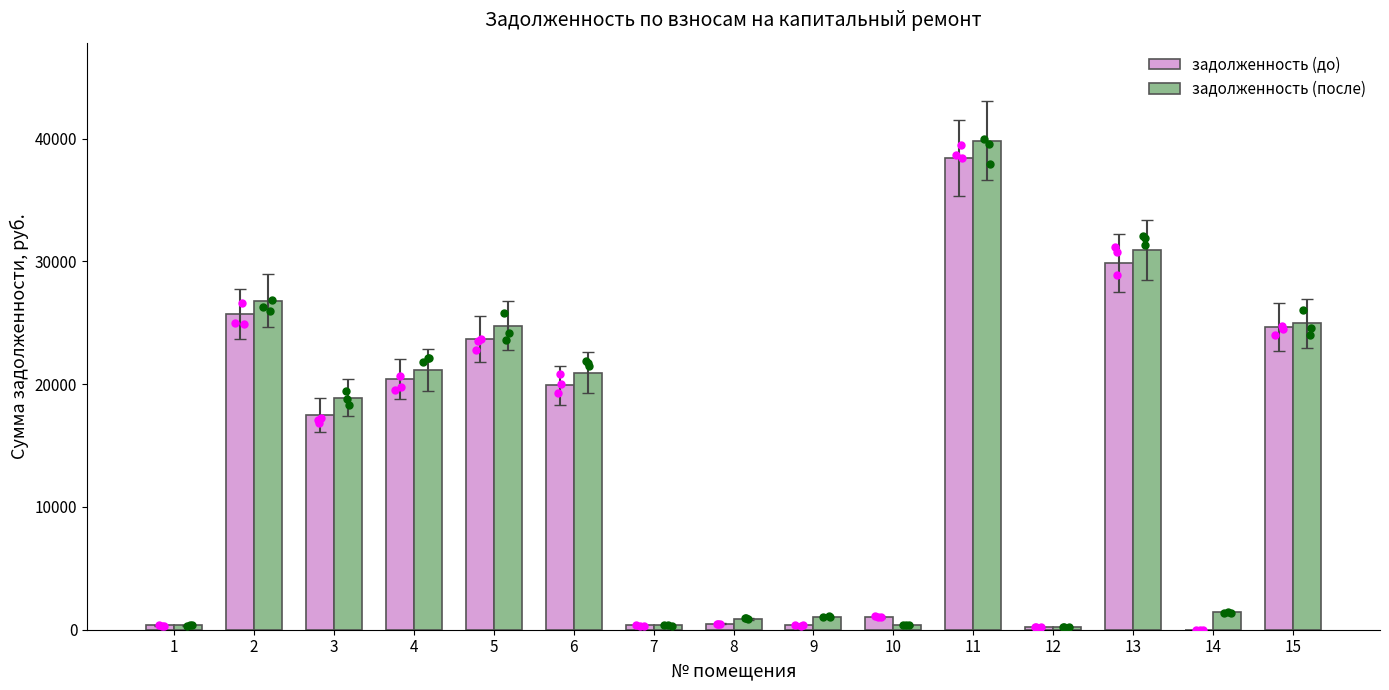

Which series has the widest spread of Y values?

задолженность (после)